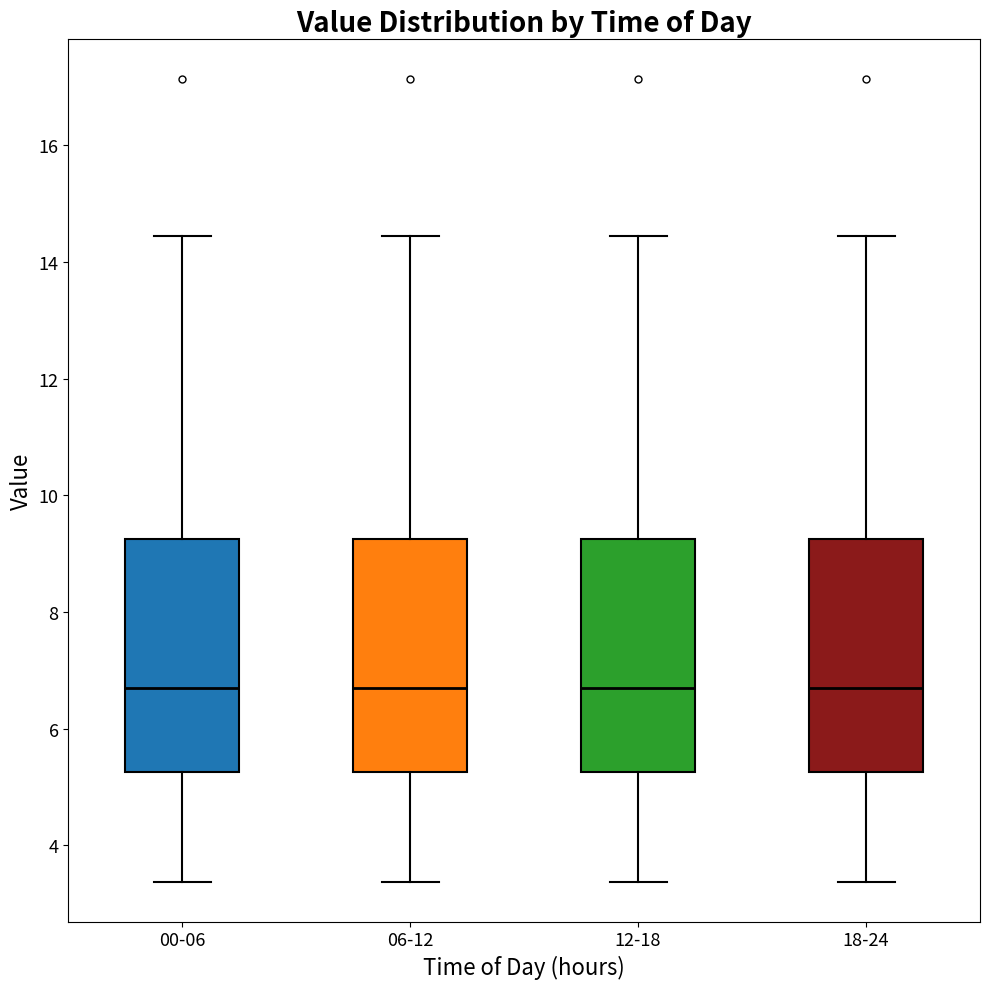

Reading left to right, read every box against the y-axis: the position of its median line, the range the box covers, and the ends of its whiskers. The values are not printed on the chart, so give them approximately, as read against the axis.

00-06: median 6.8, box 5.2 to 9.2, whiskers 3.4 to 14.4
06-12: median 6.8, box 5.2 to 9.2, whiskers 3.4 to 14.4
12-18: median 6.8, box 5.2 to 9.2, whiskers 3.4 to 14.4
18-24: median 6.8, box 5.2 to 9.2, whiskers 3.4 to 14.4